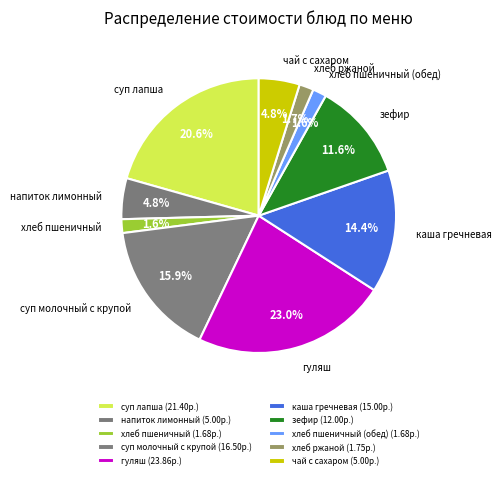

How many segments does this pie chart have?

10